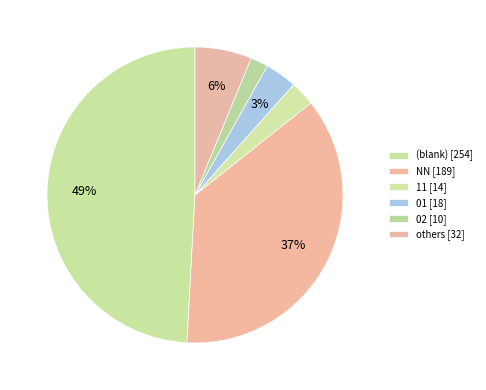

Count the number of slices in the pie.

6